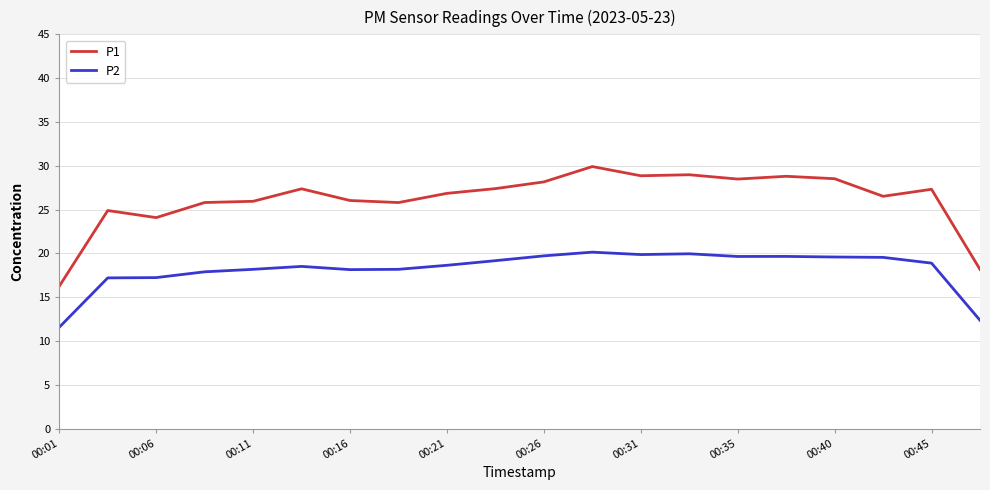

Which series has the largest total across all categories?

P1